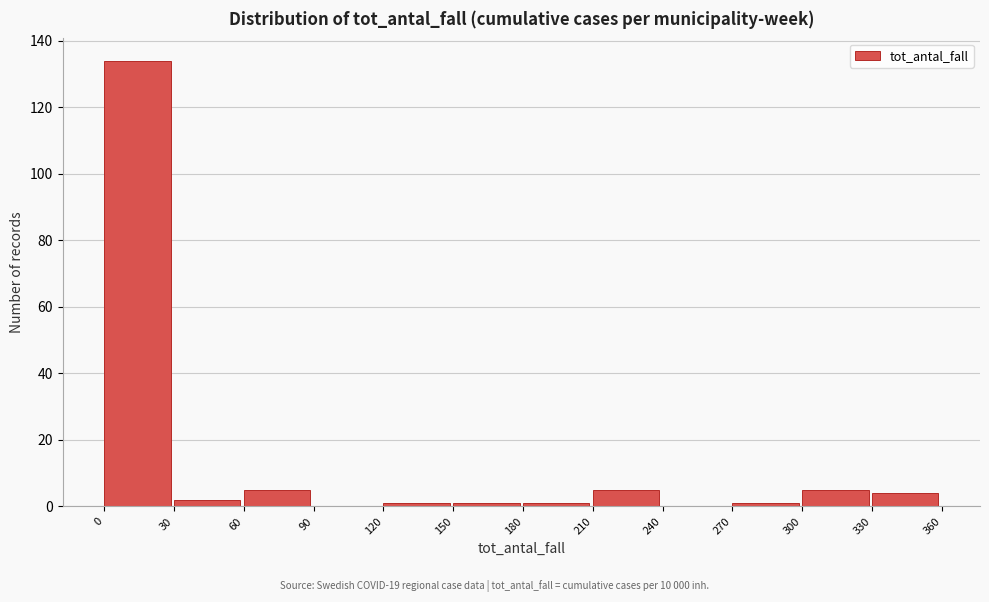

Over which range of the x-axis is the bar tallest?

0 to 30